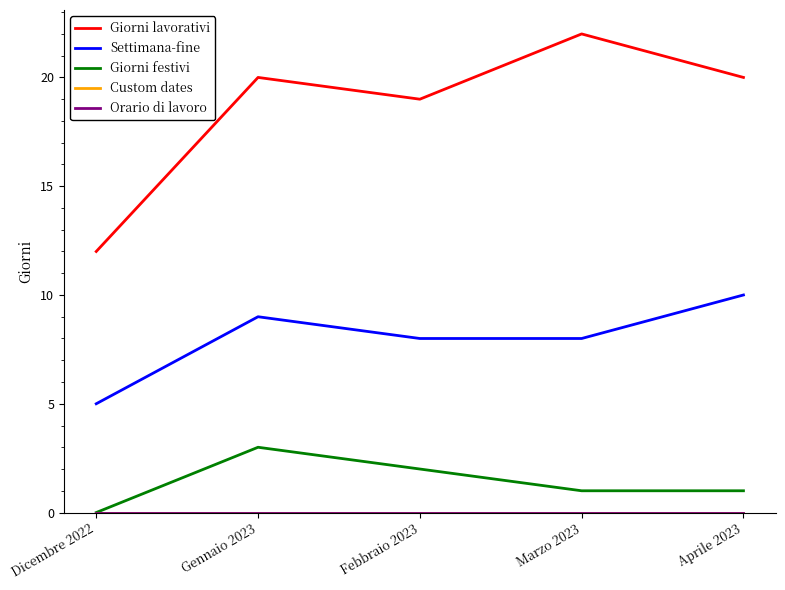

Which series has the largest total across all categories?

Giorni lavorativi